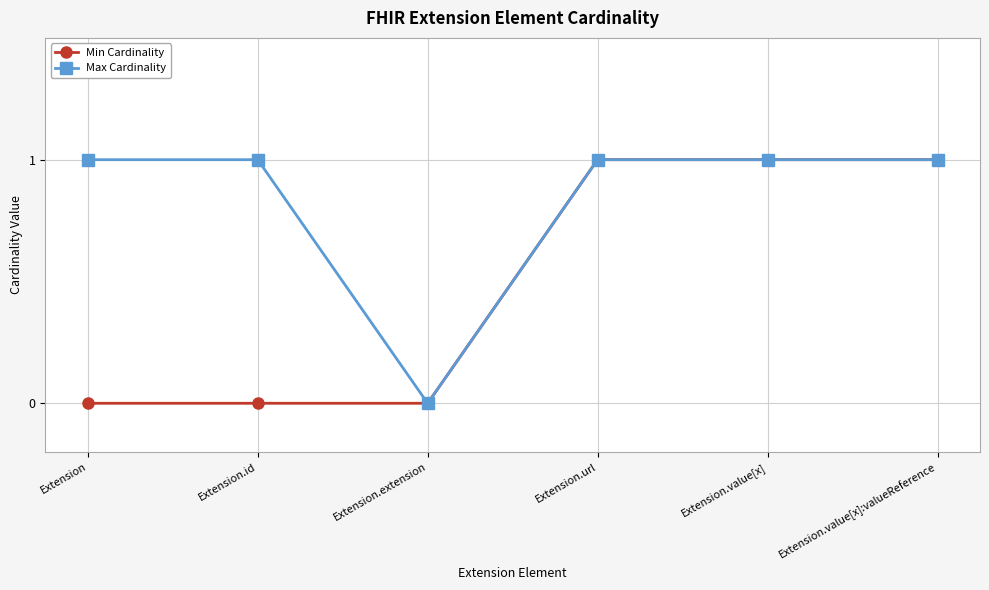

How many lines are shown in the chart?

2